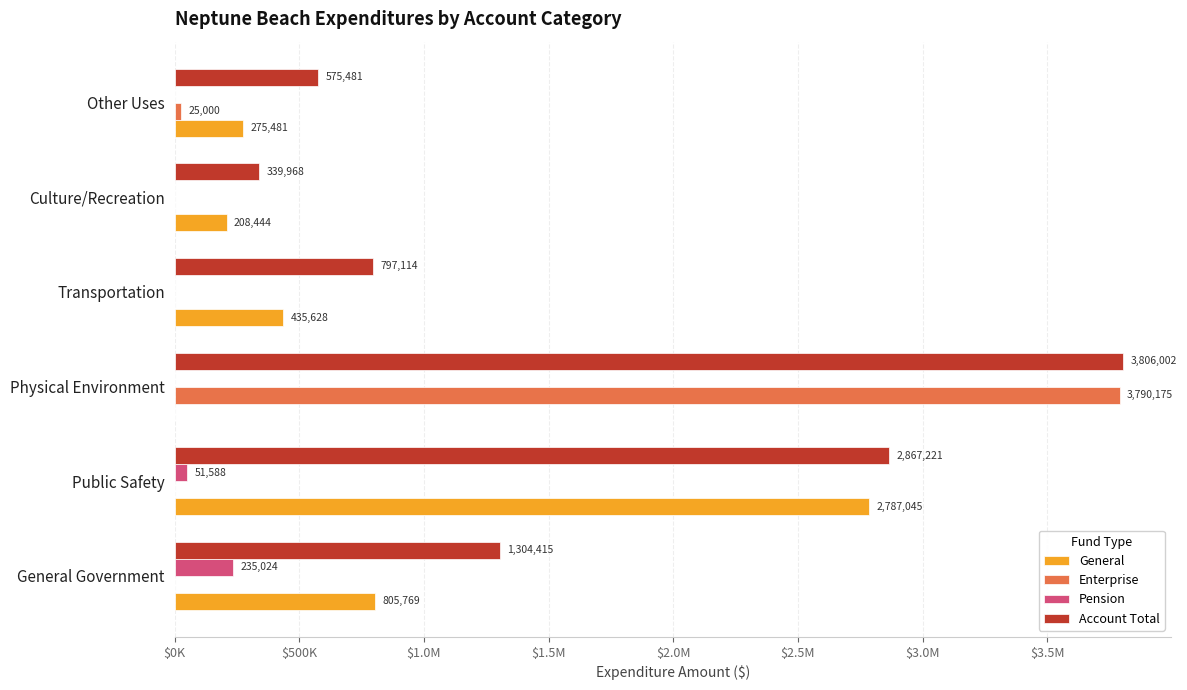

What are all the series names shown in the legend?

General, Enterprise, Pension, Account Total